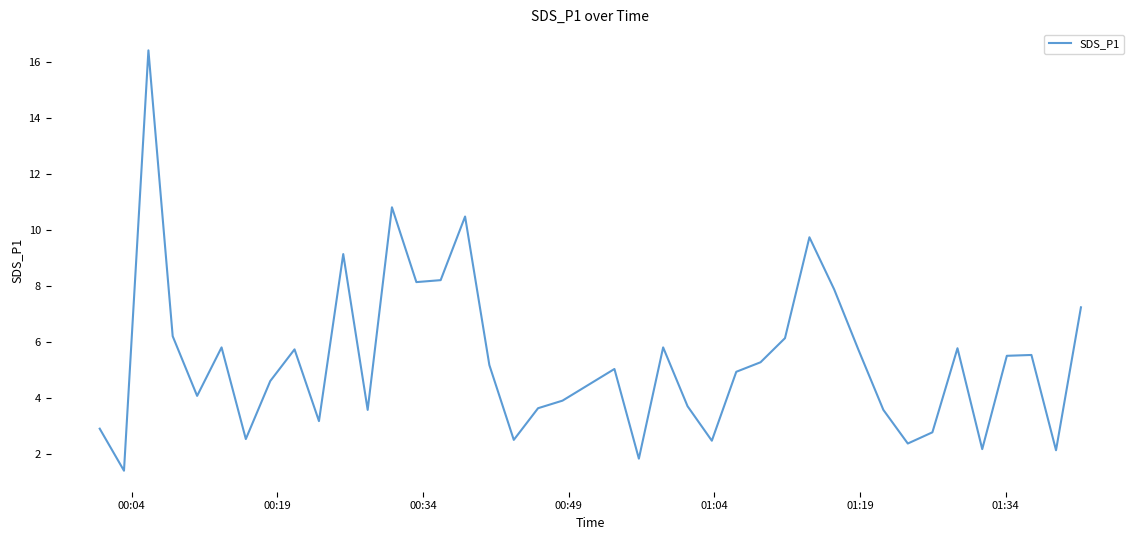

What is the maximum value shown in the chart?

16.4